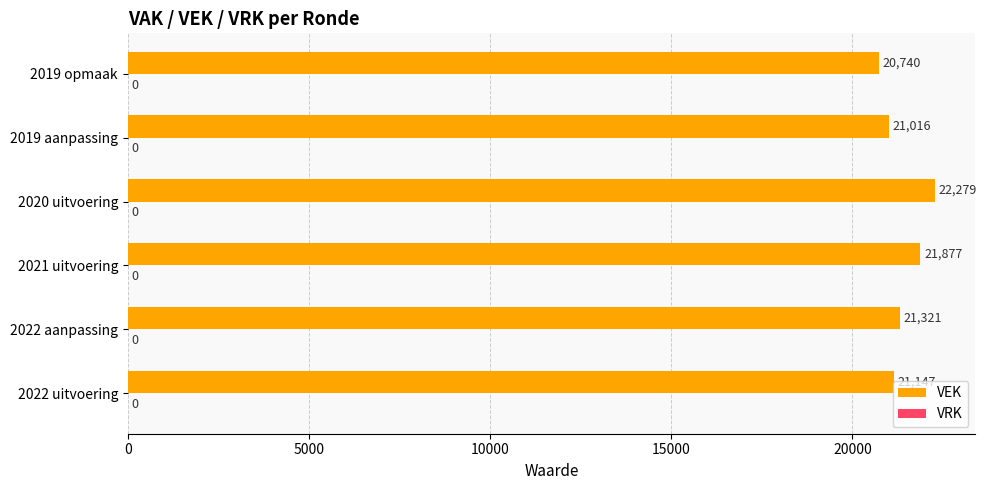

What is the sum of all values?

128380